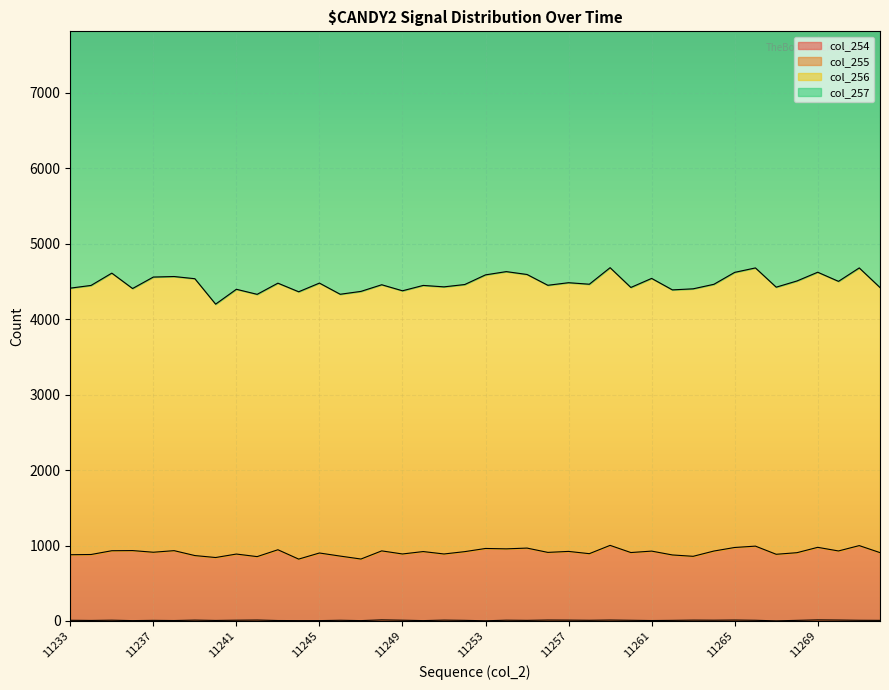

True or false: col_255 has more than 0 points higher than both neighbors.

True